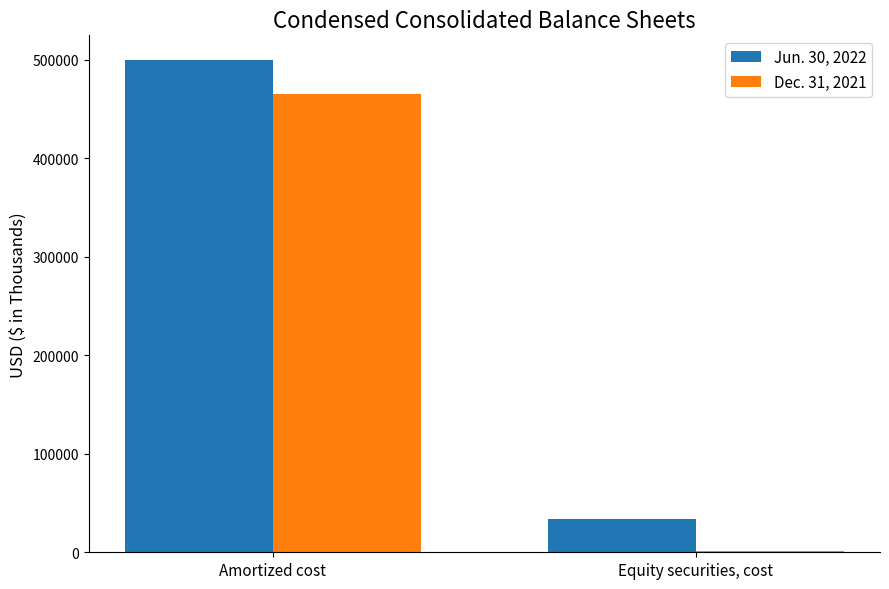

Which category has the highest value in the Jun. 30, 2022 series?

Amortized cost